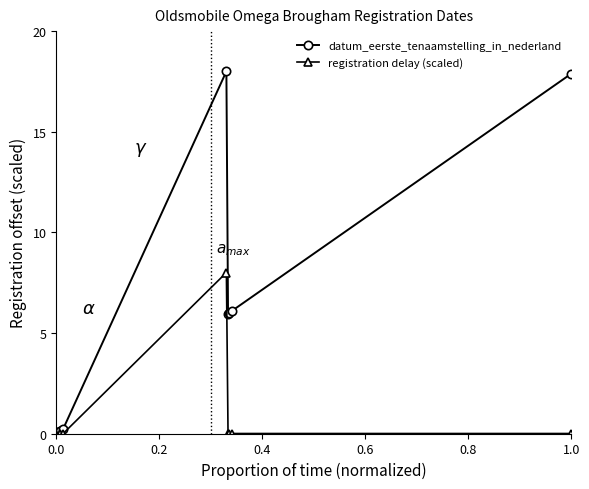

True or false: datum_eerste_tenaamstelling_in_nederland has more than 0 points higher than both neighbors.

True